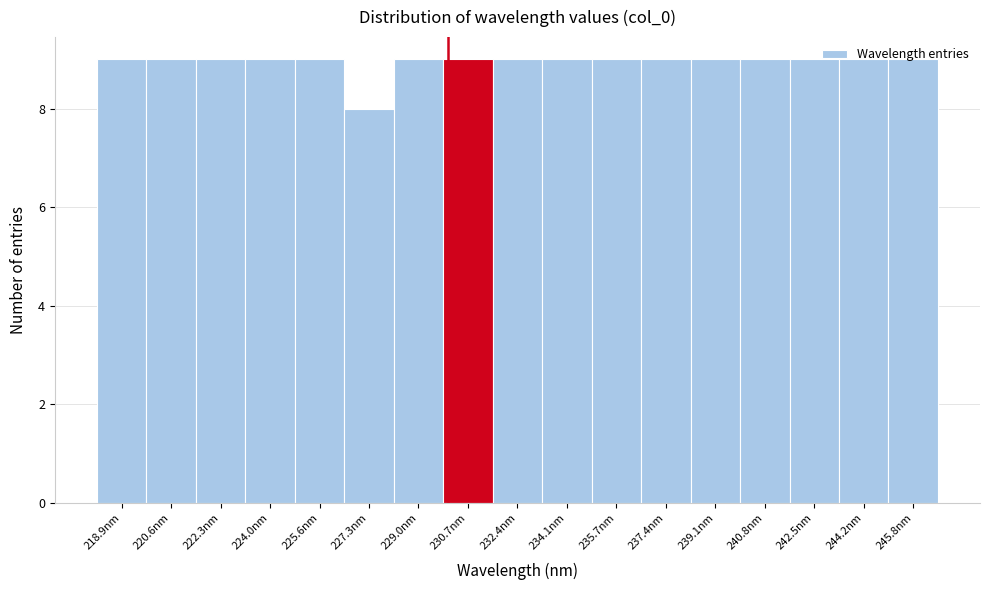

What is the height of the bar covering 223.2 to 224.8 on the x-axis? Neither the bar edges nor the heights are printed on the chart, so give them approximately, as read against the axes.

9